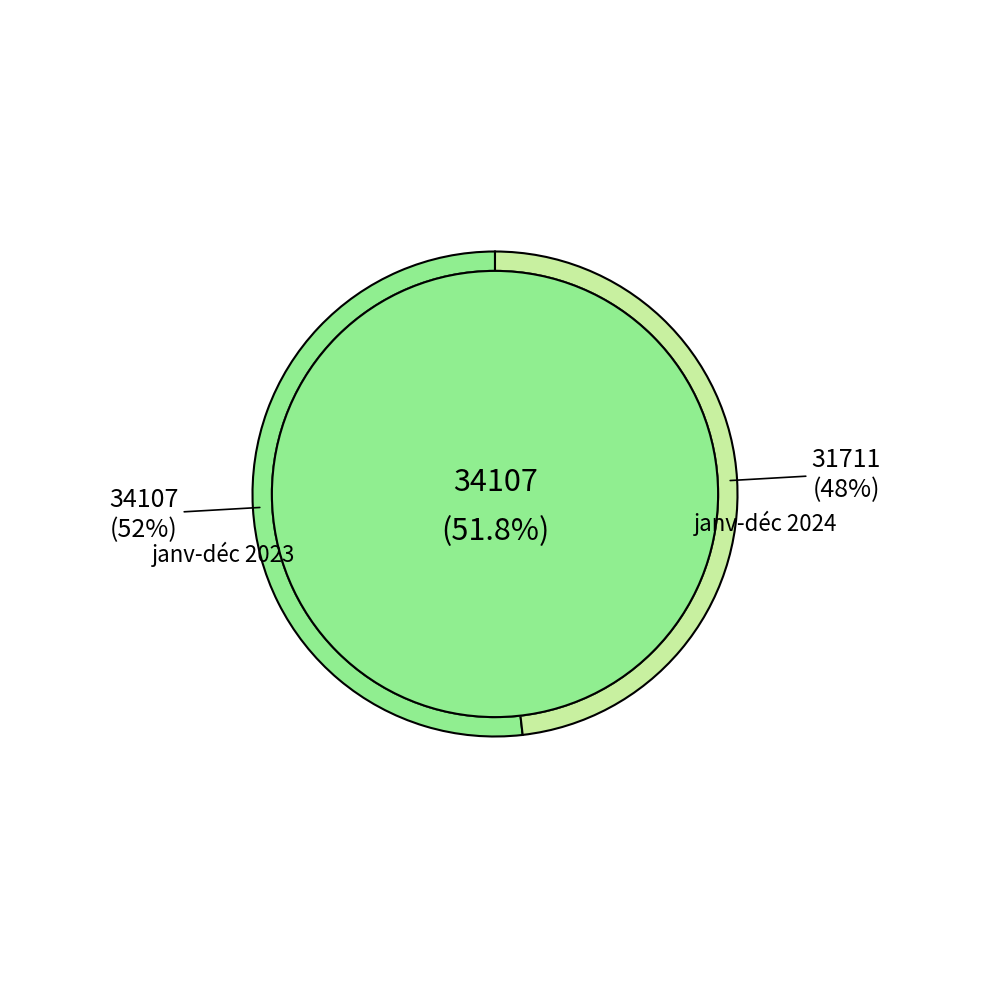

To the nearest percent, what is the combined percentage of janv-déc 2023 and janv-déc 2024?

100%